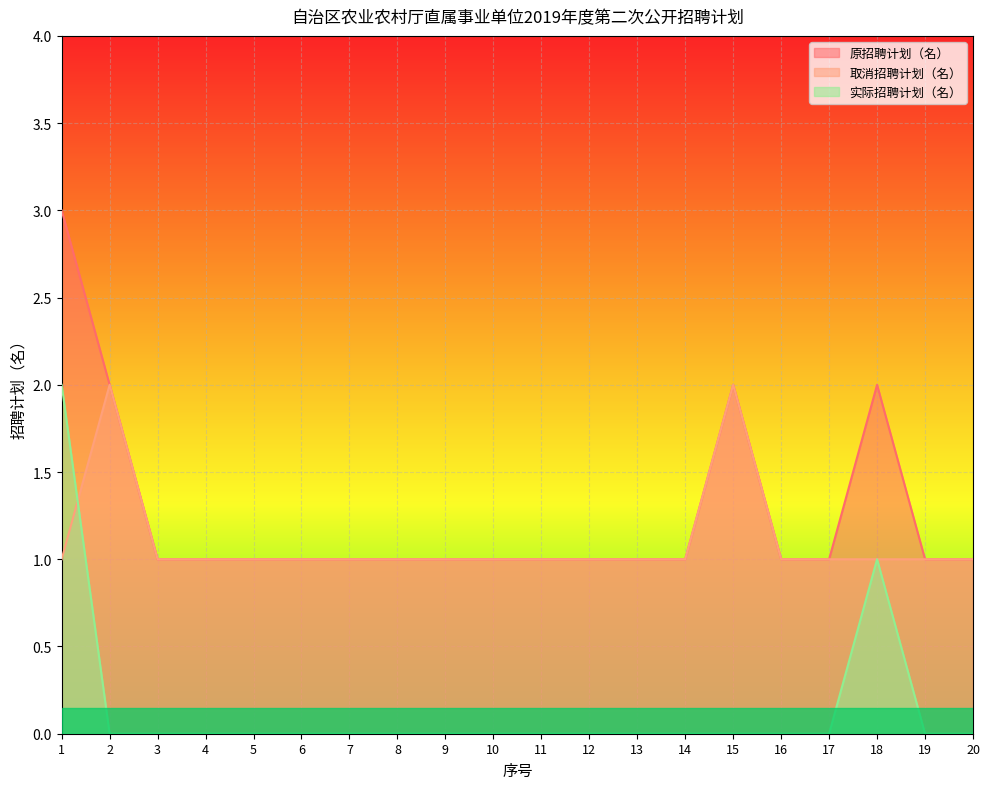

What value does the 原招聘计划（名） series have at 8?

1